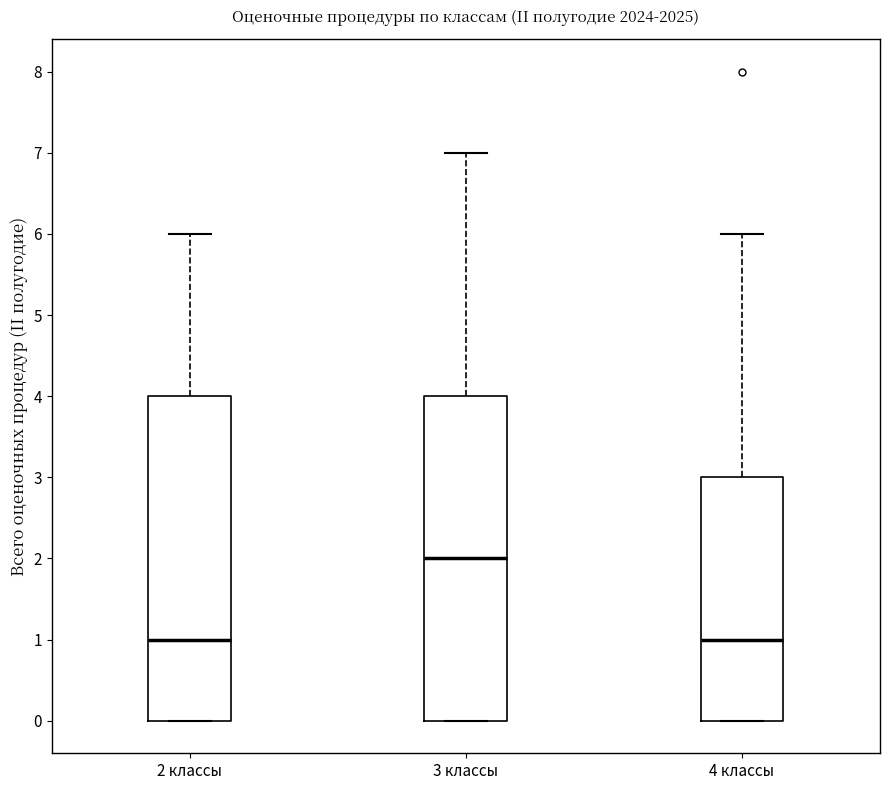

Where is the upper edge of the box for 2 классы on the y-axis? The values are not printed on the chart, so give them approximately, as read against the axis.

4